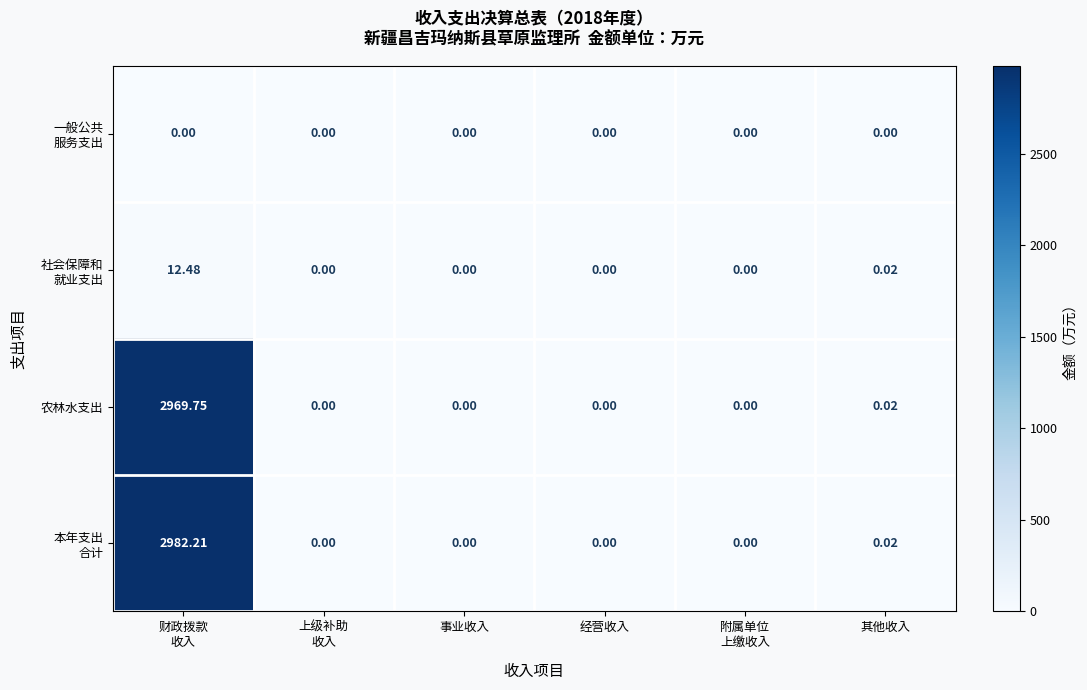

Where is 农林水支出 nearest to the value 1484?

其他收入